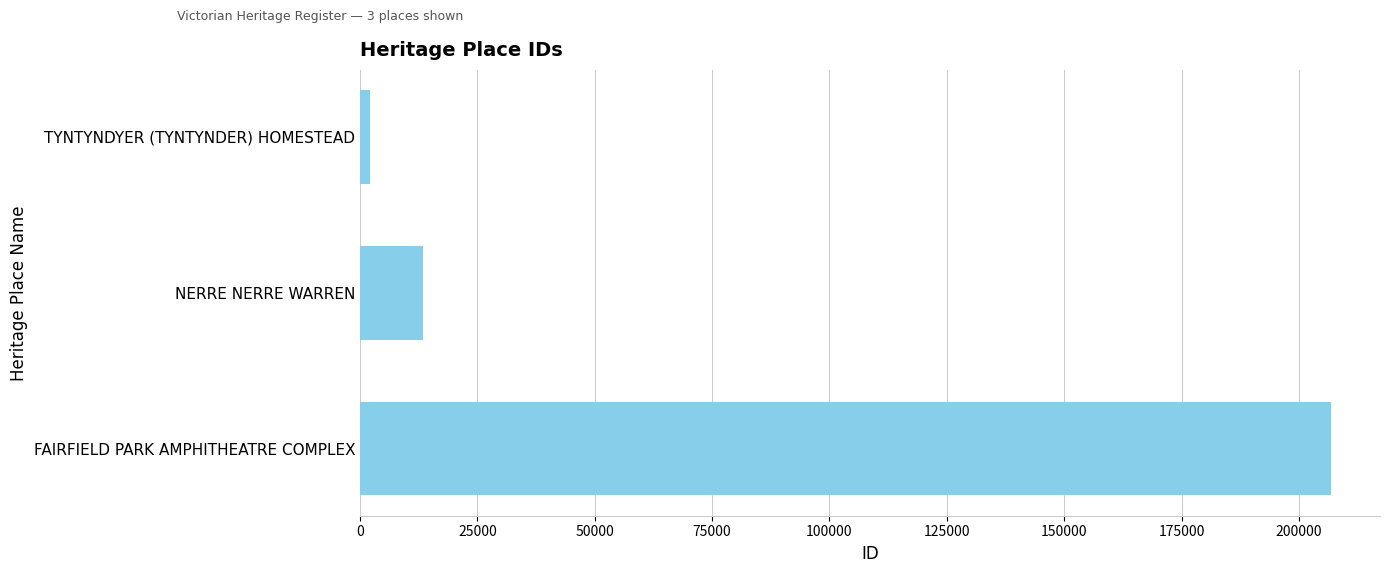

How many categories are shown in the chart?

3